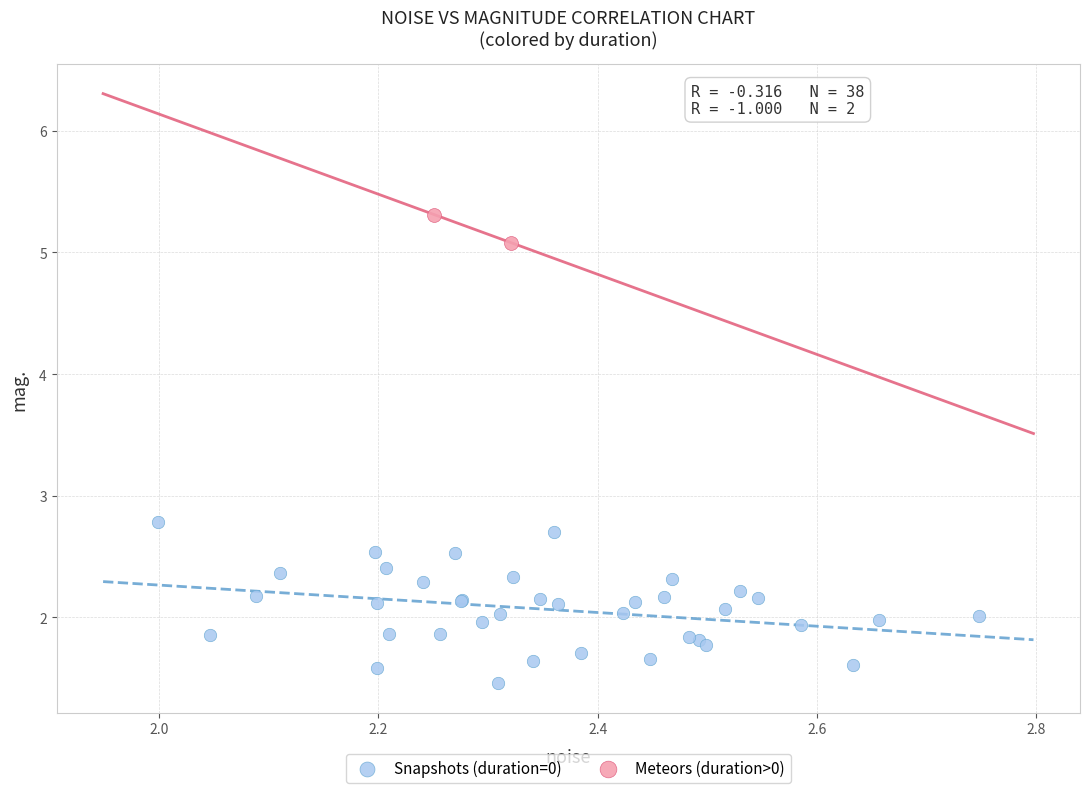

What are all the series names shown in the legend?

Snapshots (duration=0), Meteors (duration>0)